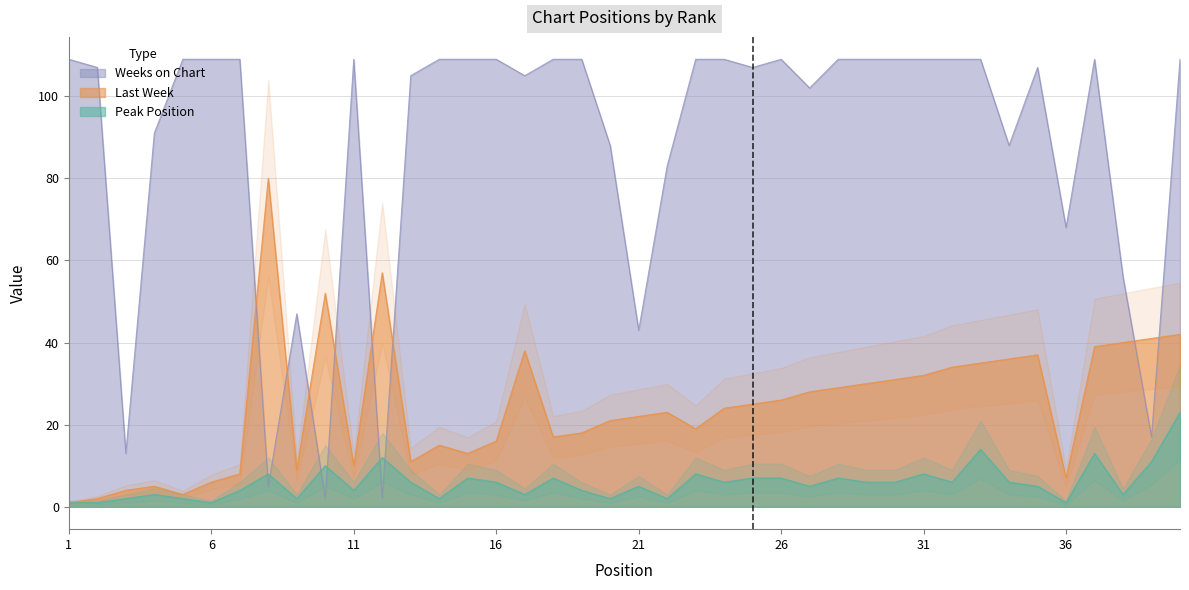

What is the maximum value shown in the chart?

109